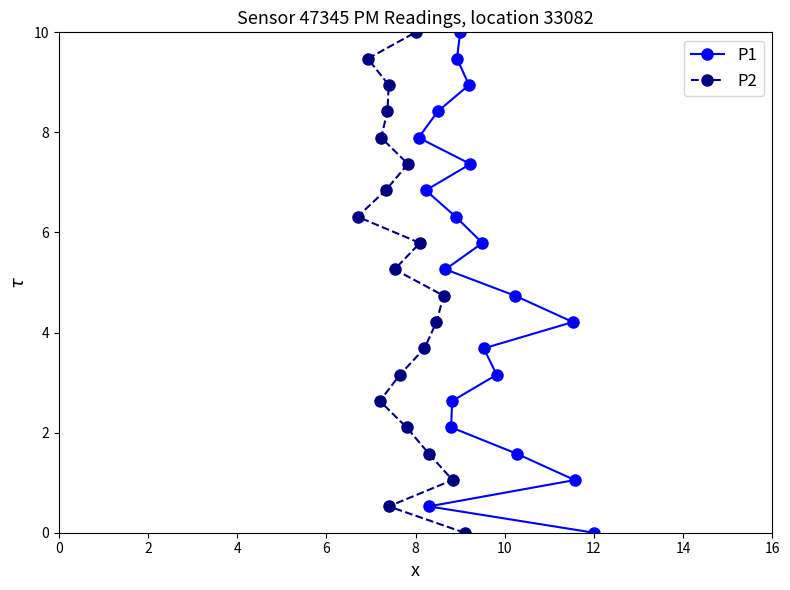

True or false: P2 and P1 intersect in this chart.

False